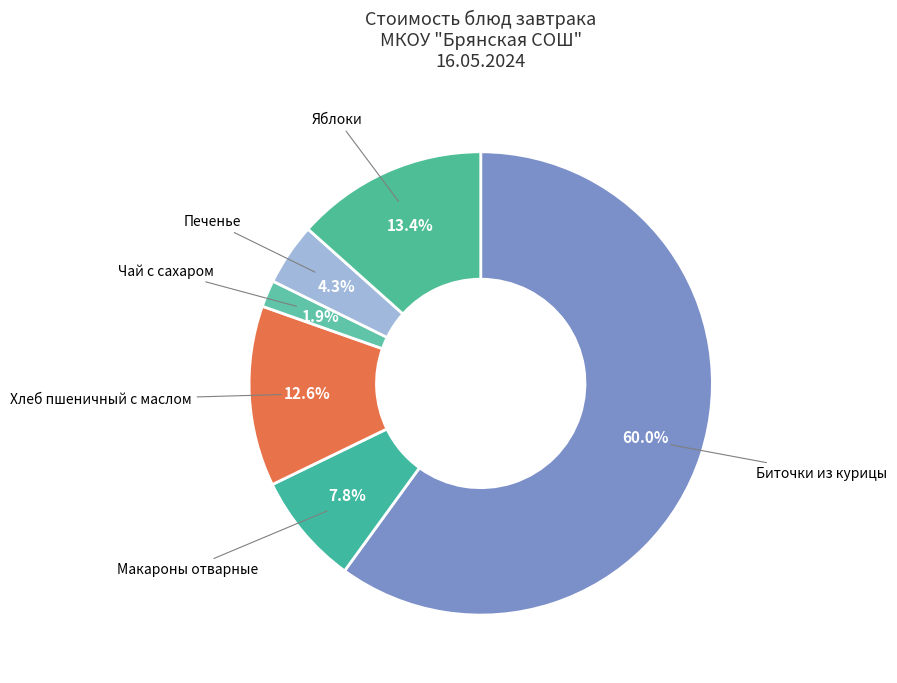

To the nearest percent, what portion does Макароны отварные represent?

8%